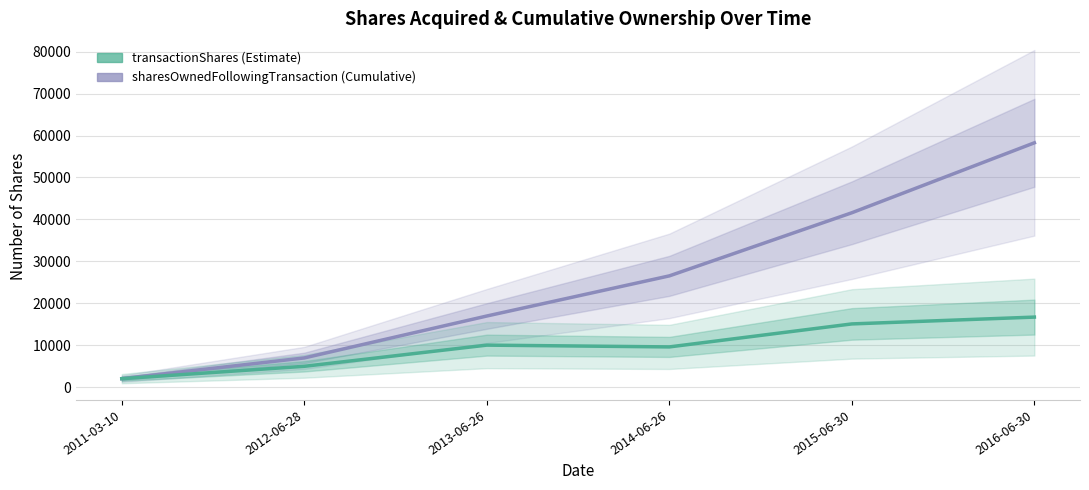

What is the difference between the highest and lowest values at 2012-06-28?

2000